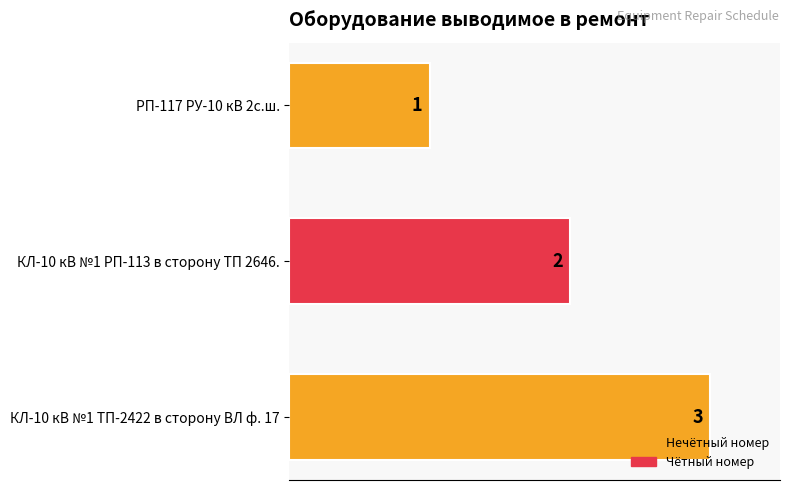

List the labels in order of value, largest first.

КЛ-10 кВ №1 ТП-2422 в сторону ВЛ ф. 17, КЛ-10 кВ №1 РП-113 в сторону ТП 2646., РП-117 РУ-10 кВ 2с.ш.